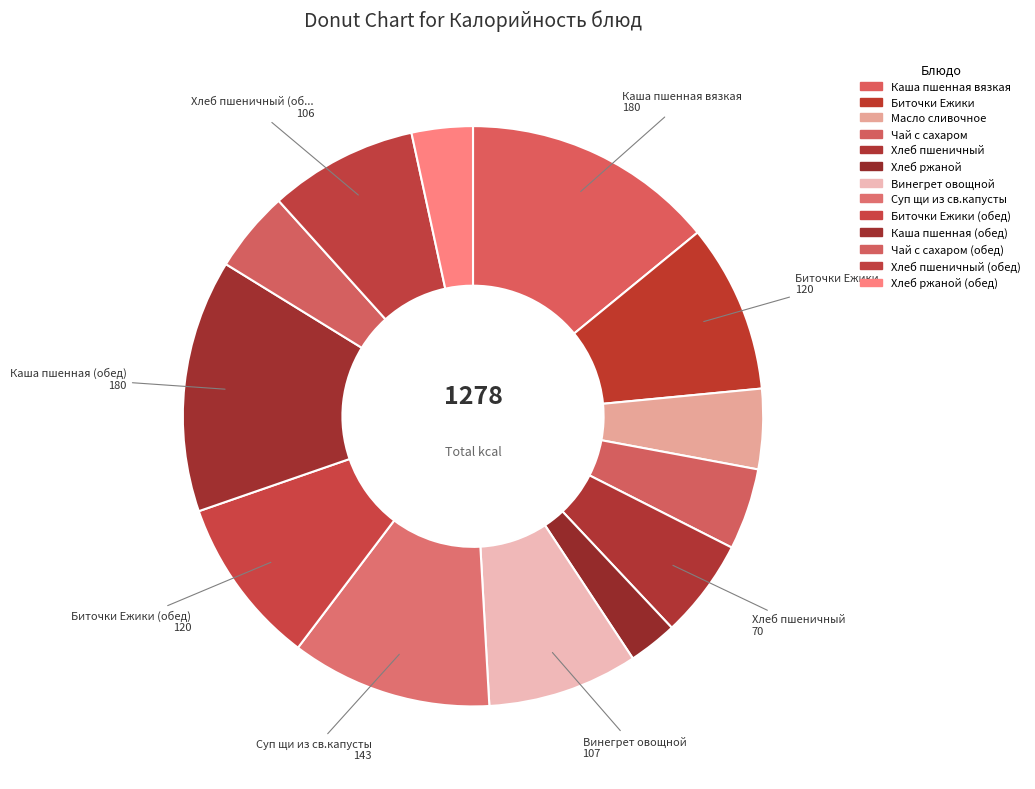

Between Хлеб ржаной (обед) and Хлеб ржаной, which is larger?

Хлеб ржаной (обед)